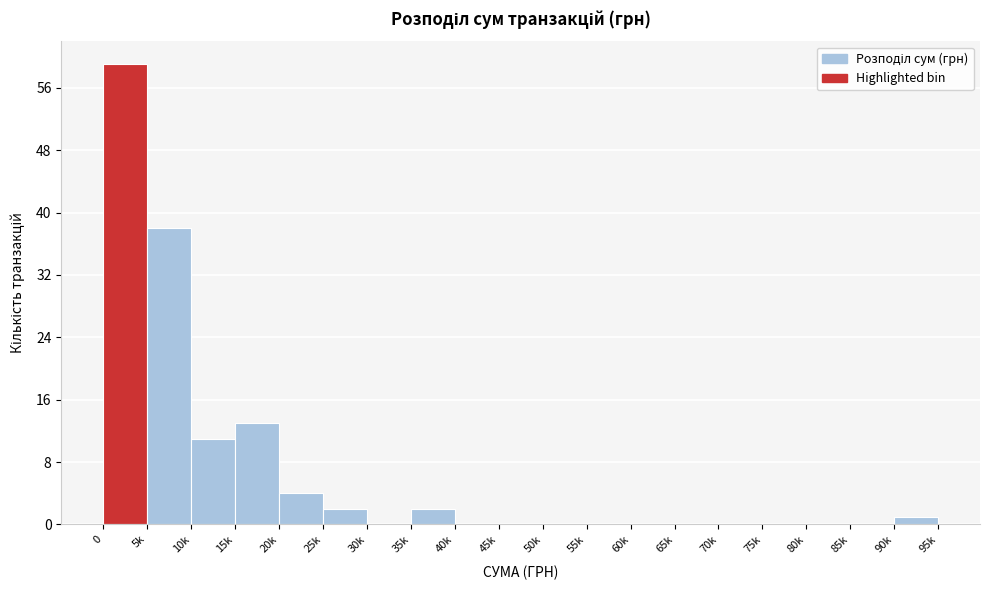

Reading left to right, transcribe all the data shown in this chart.

0=59	5k=38	10k=11	15k=13	20k=4	25k=2	30k=0	35k=2	40k=0	45k=0	50k=0	55k=0	60k=0	65k=0	70k=0	75k=0	80k=0	85k=0	90k=1